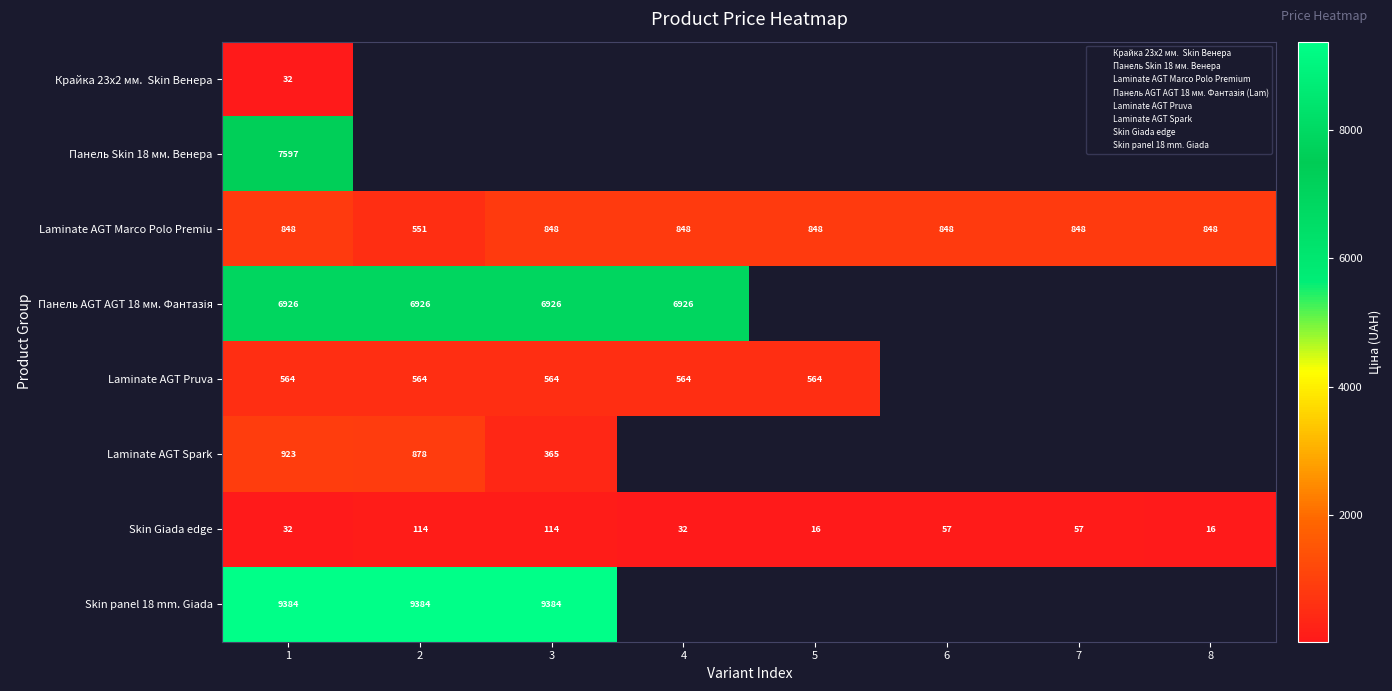

What is the approximate value of Skin Giada edge at 4?

31.9